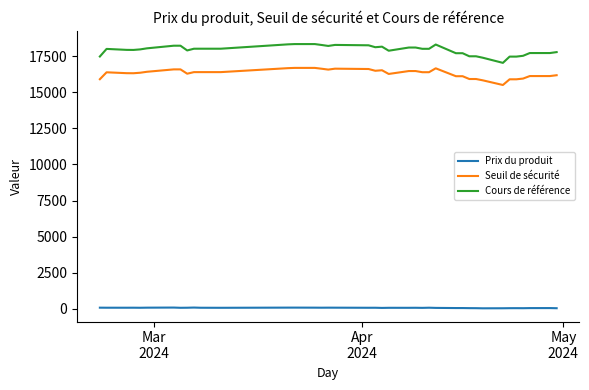

What is the maximum value for Cours de référence?

18339.4